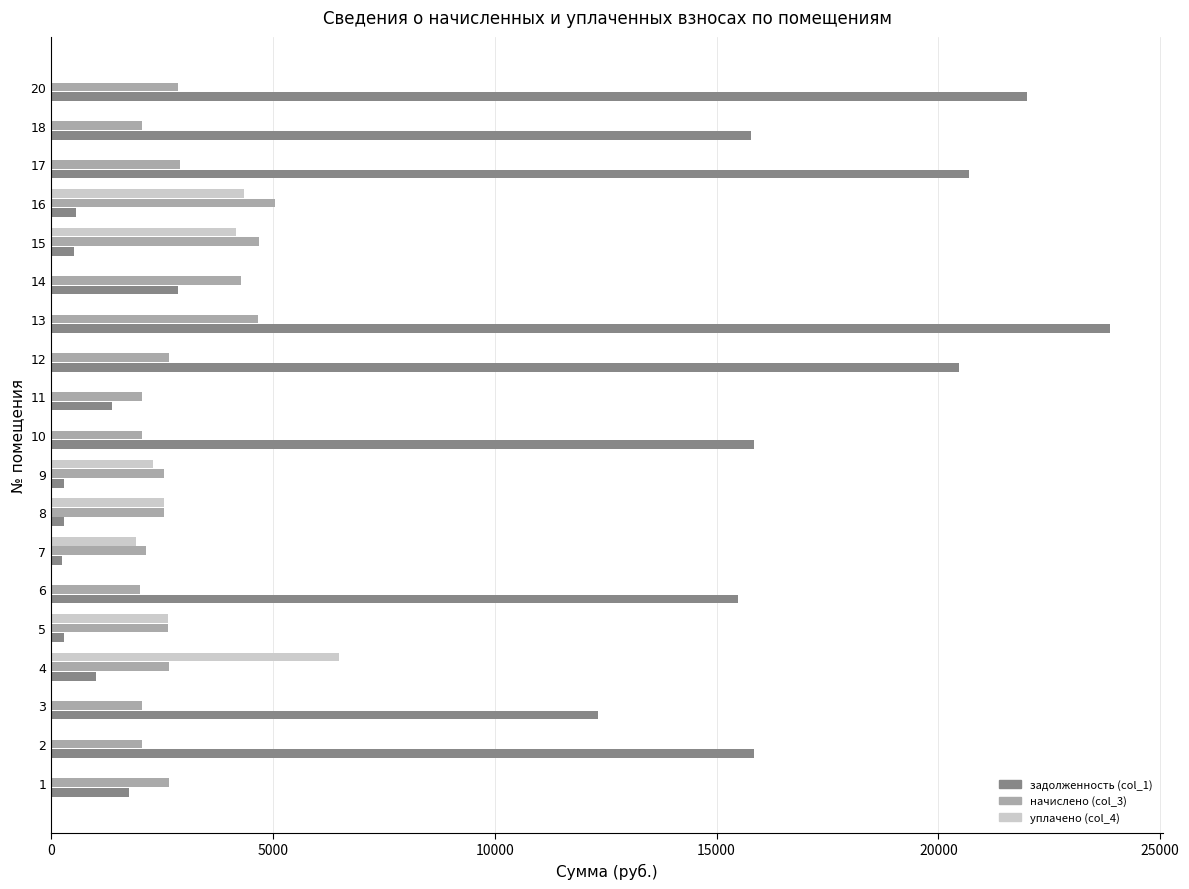

What is the sum of the начислено (col_3) values at 11 and 6?

4045.0